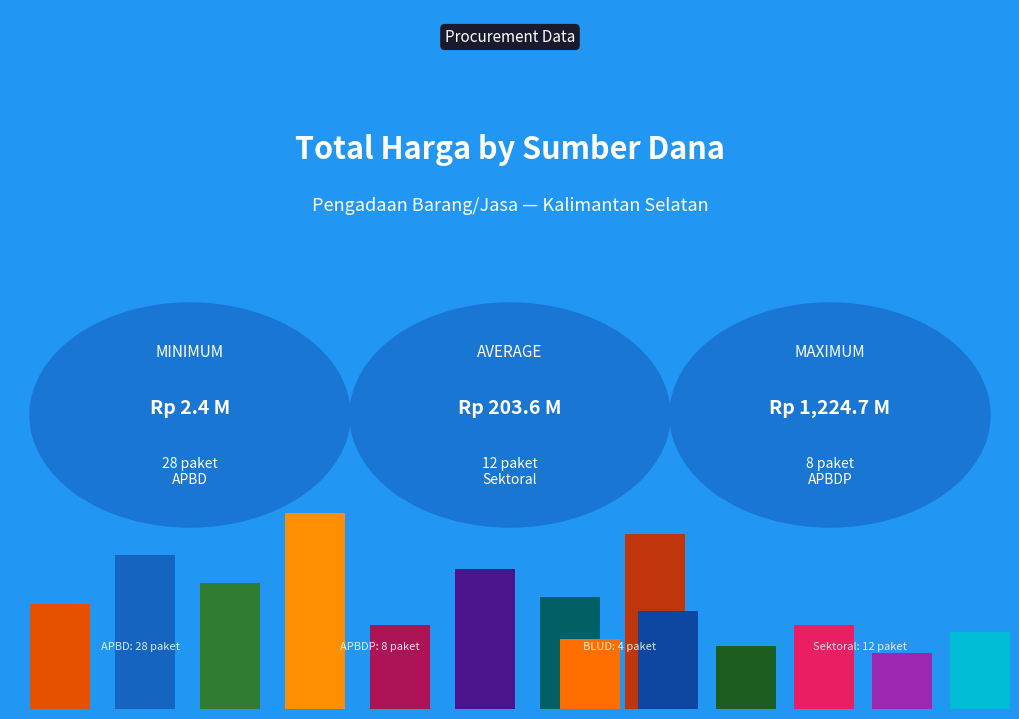

What is the difference between the maximum and second lowest values?

1220857000